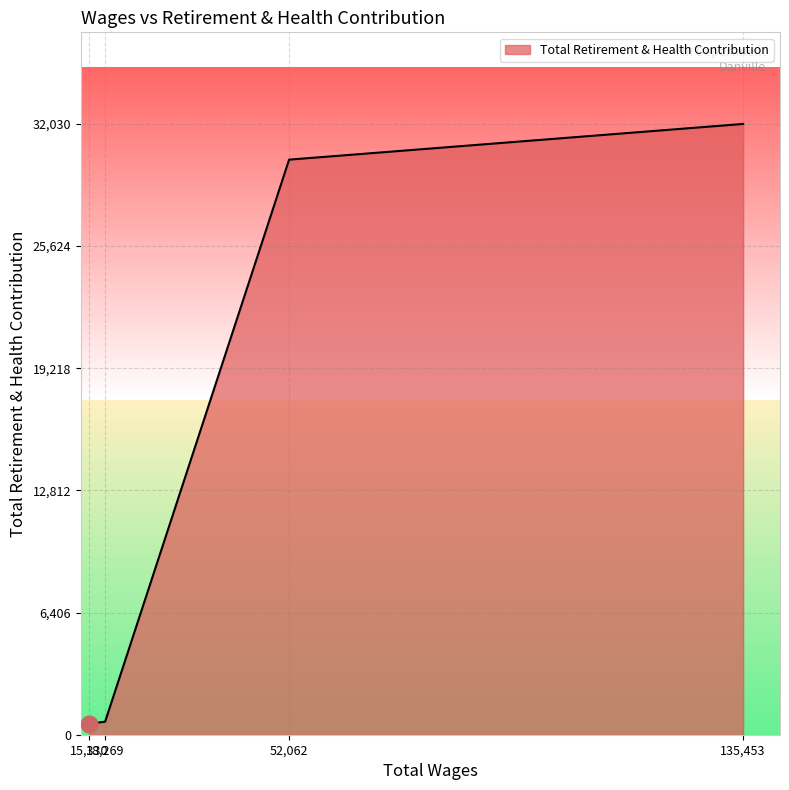

What is the difference between the maximum and minimum values?

31455